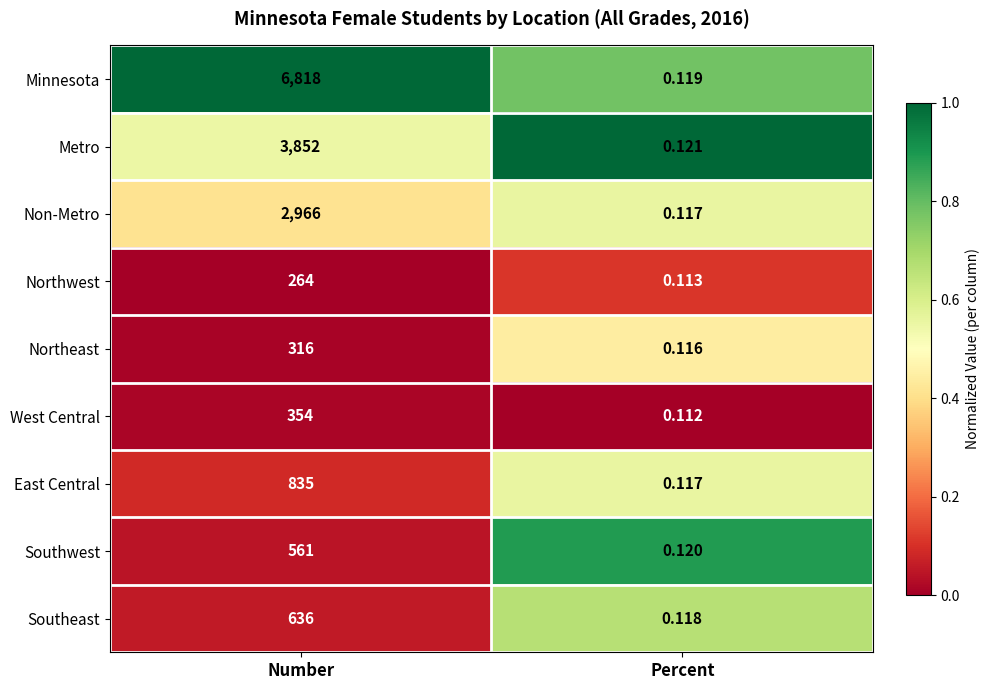

Which series has the largest total across all categories?

Minnesota